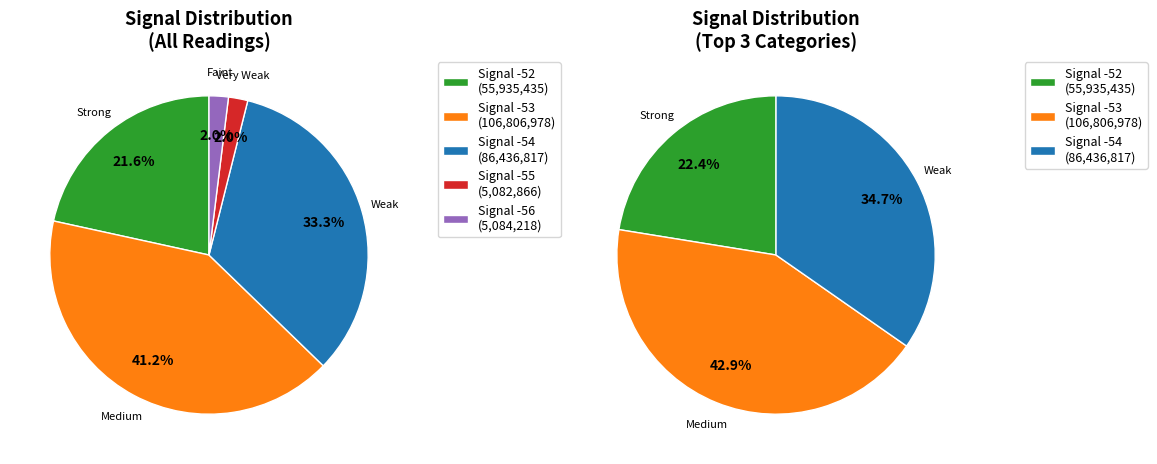

Count the number of slices in the pie.

5